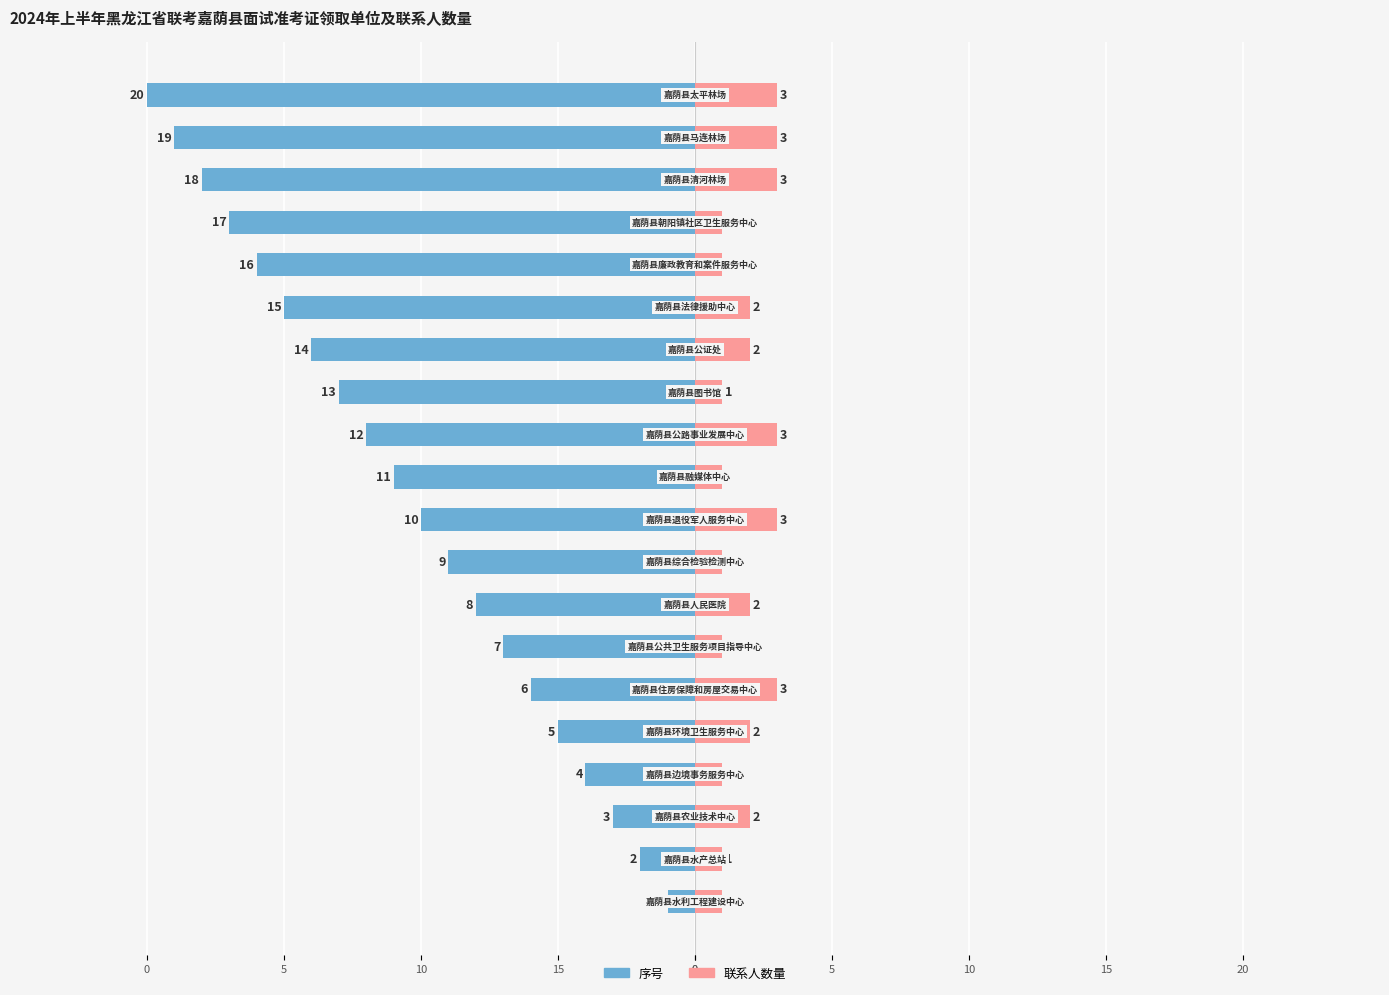

How many data points in 联系人数量 are less than 2?

9